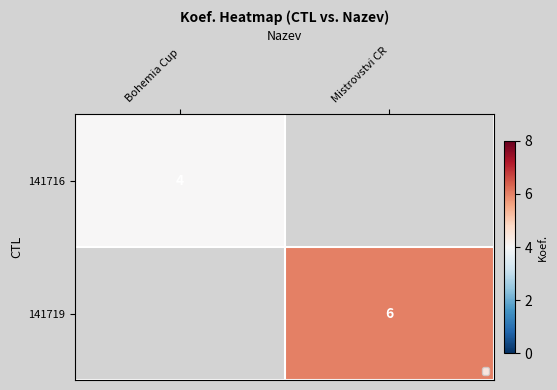

Which category has the lowest value across all series?

Bohemia Cup